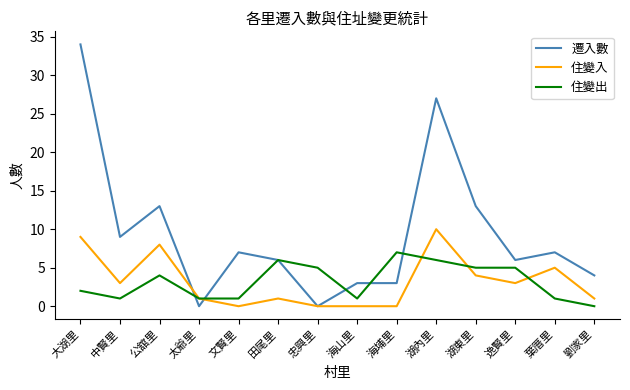

What is the spread (max minus min) of values at 田尾里?

5